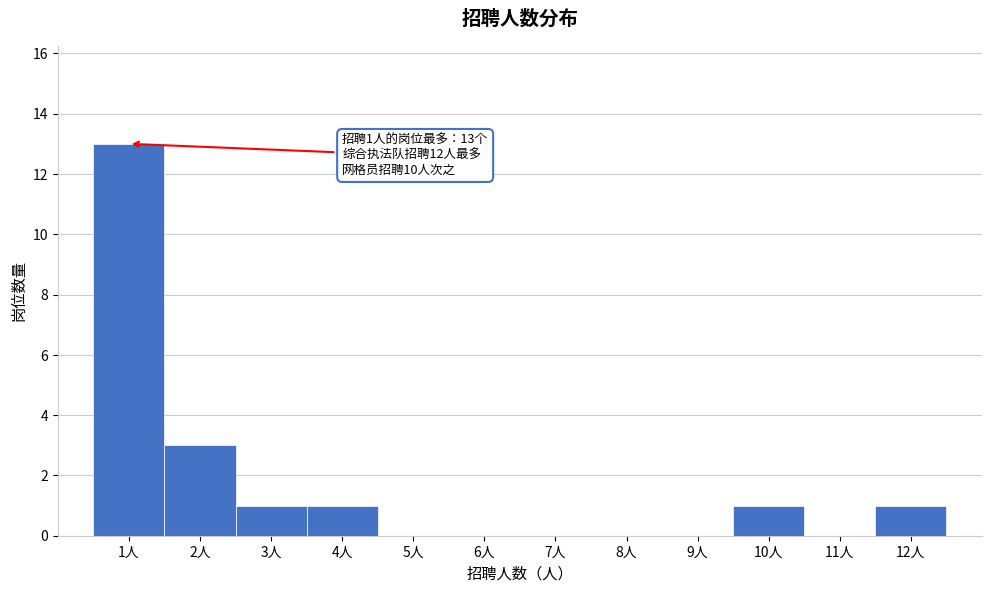

Over which range of the x-axis is the bar tallest?

0.5 to 1.5